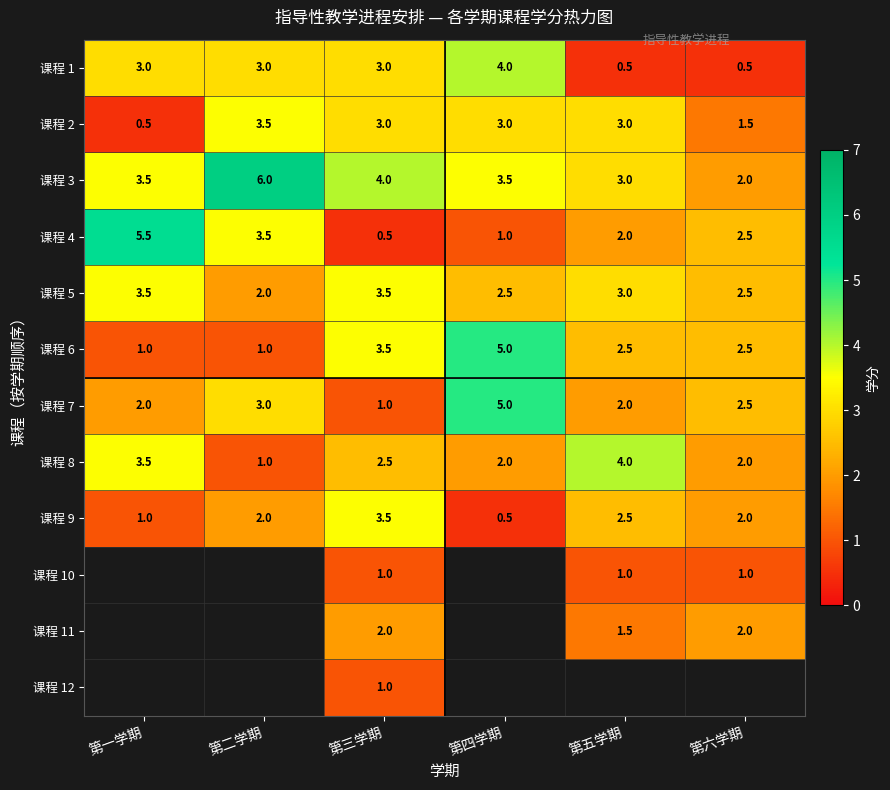

Is the value of 课程 4 at 第六学期 greater than the value of 课程 1 at 第五学期?

Yes